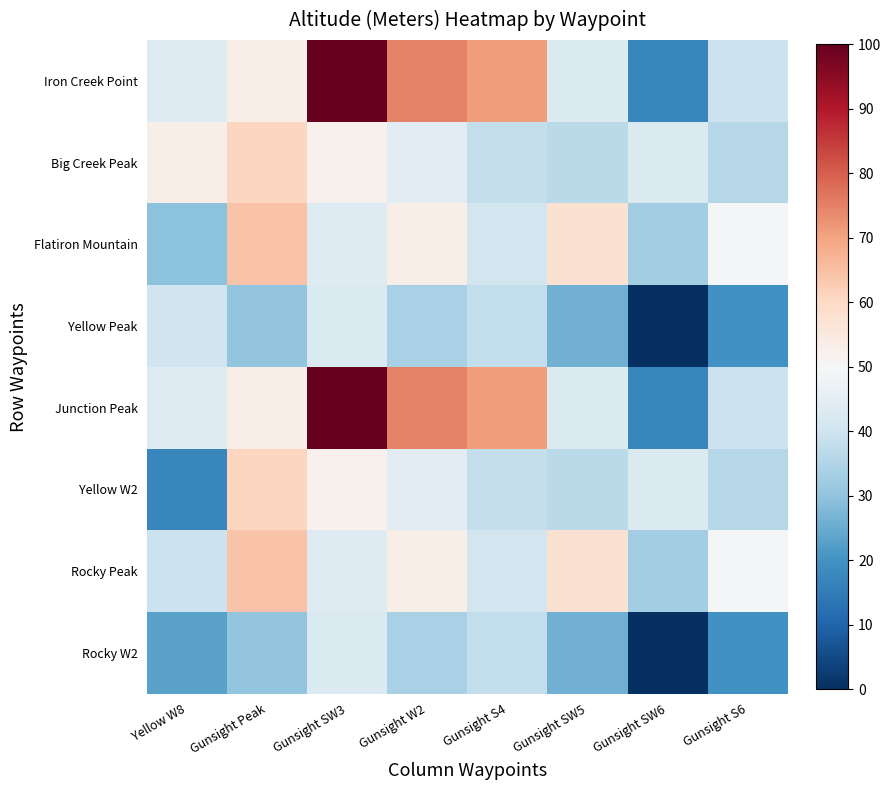

Which category has the highest value across all series?

Gunsight SW3